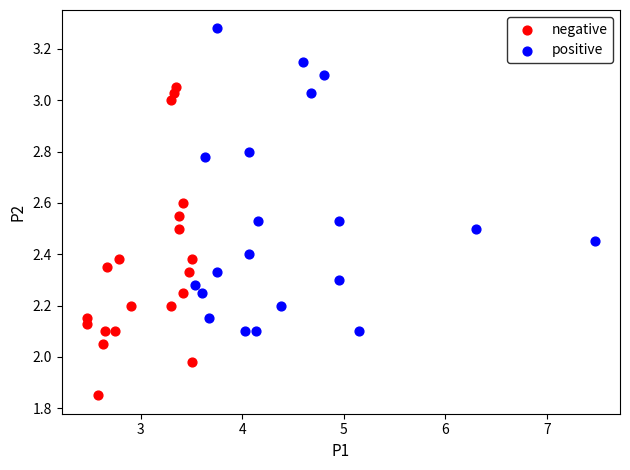

Which series reaches the maximum Y coordinate?

positive